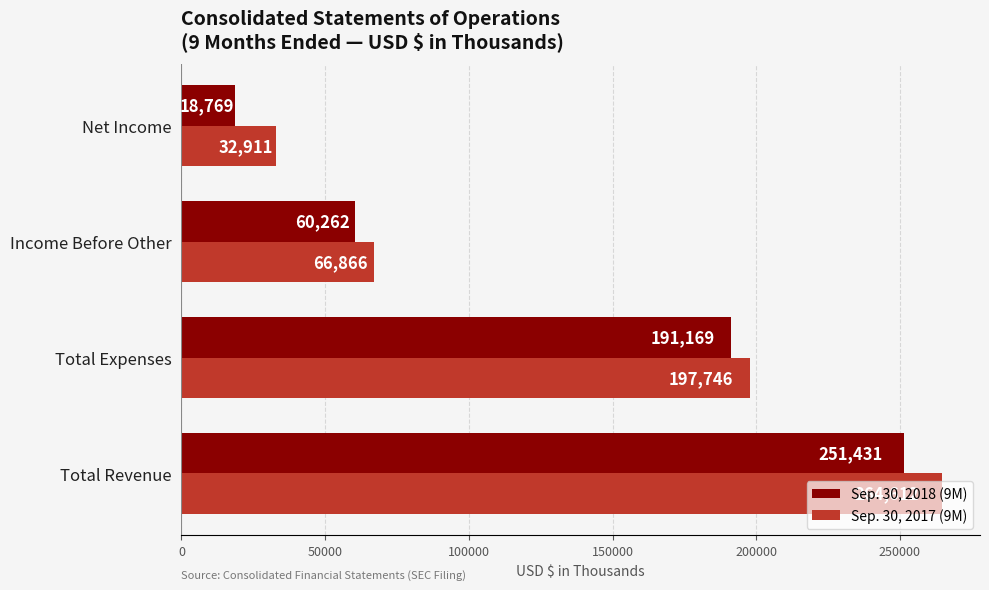

Count the Sep. 30, 2018 (9M) values in the range 60262 to 251431.

3